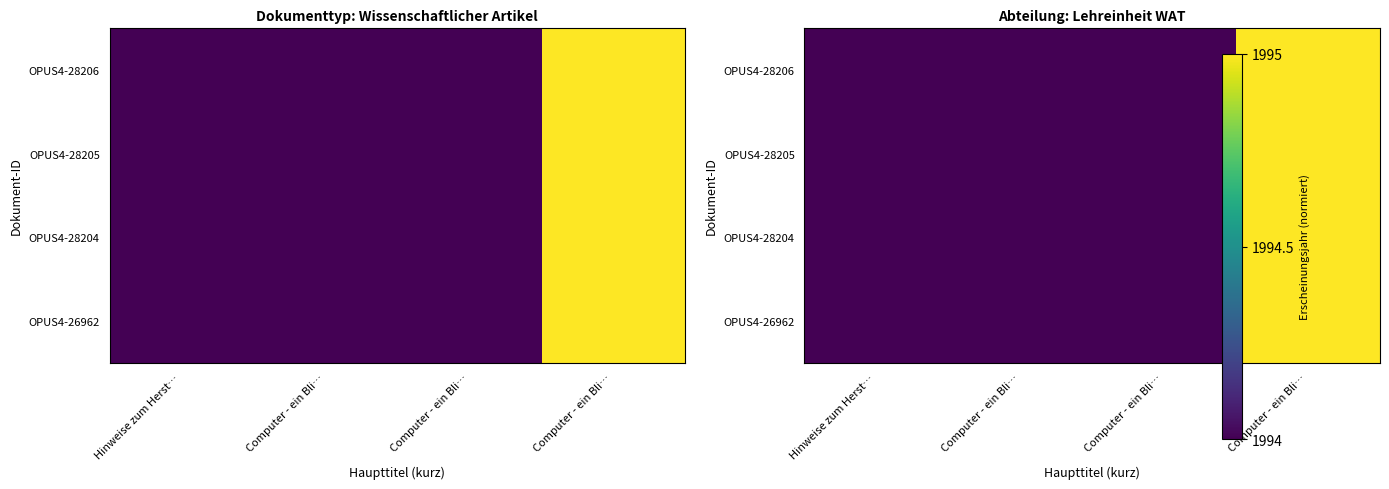

How many series are shown in this chart?

4